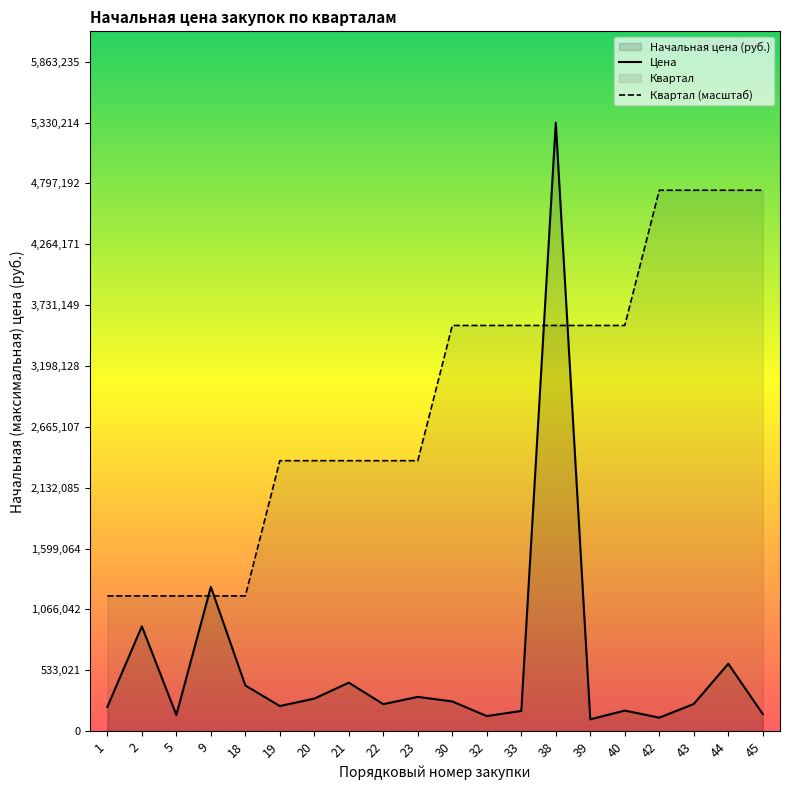

Which label corresponds to the smallest value in the chart?

39